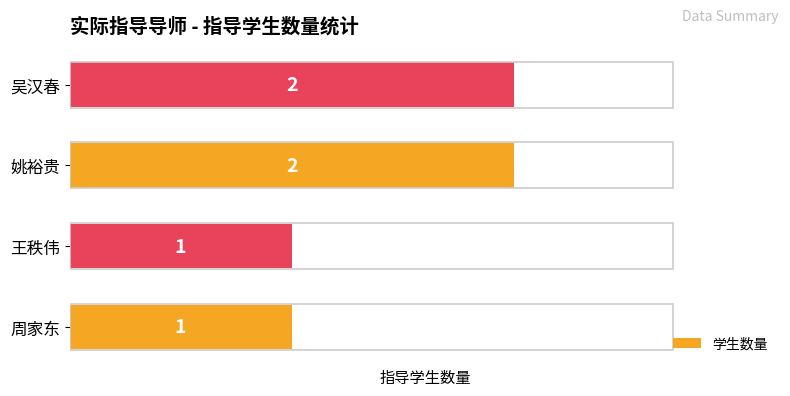

Is it true that the value at 王秩伟 is 2?

False